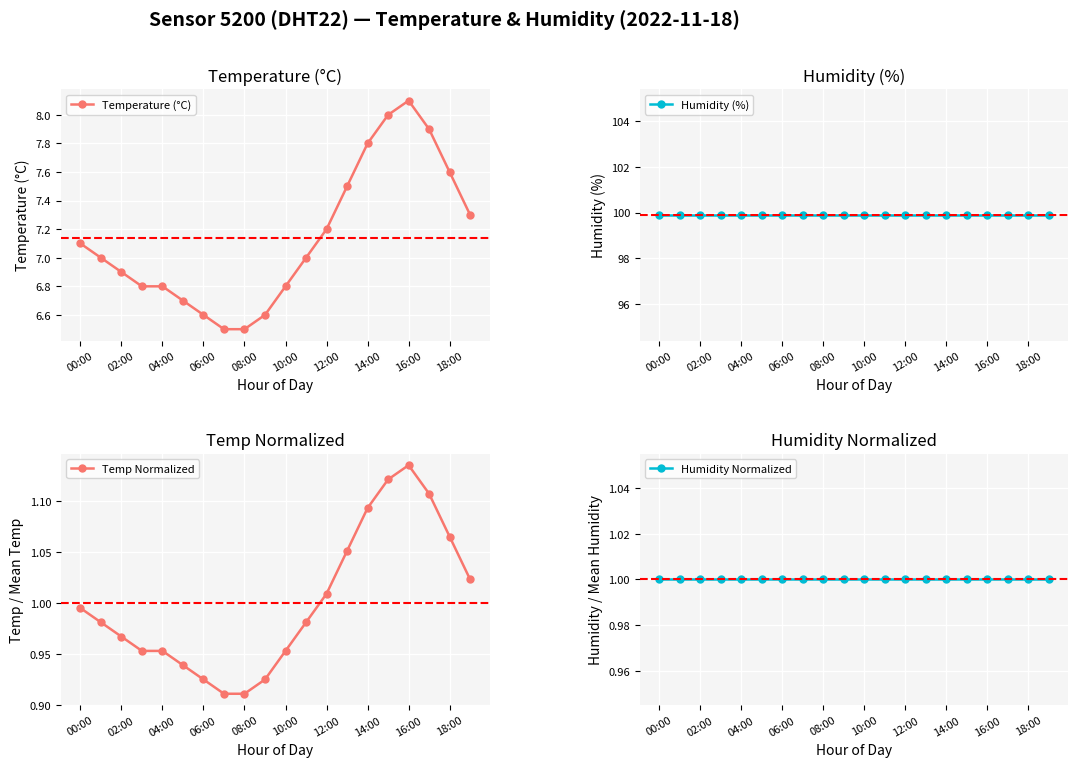

What is the minimum value shown in the chart?

0.9